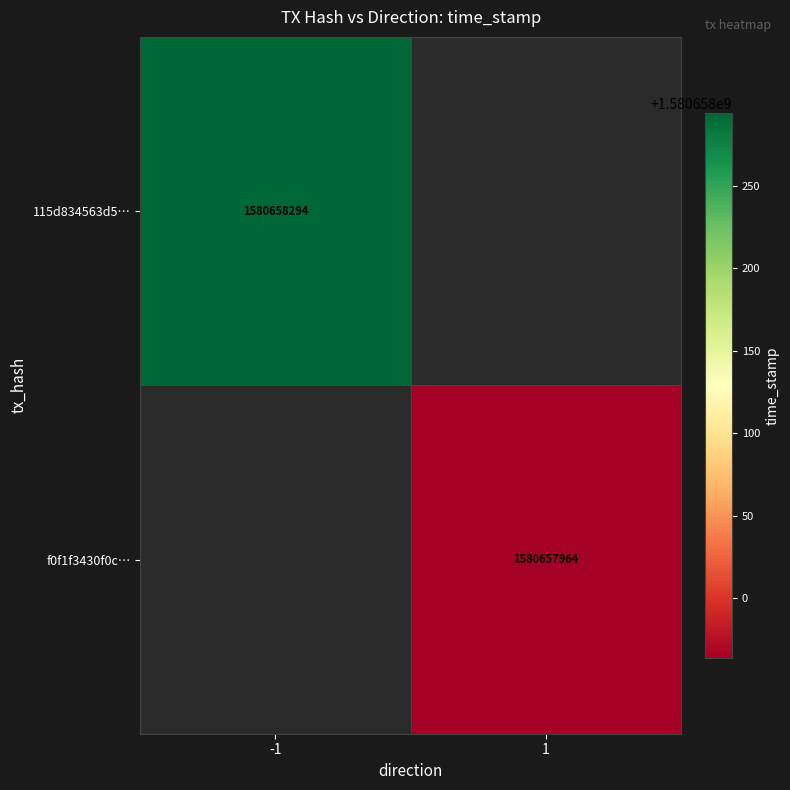

Reading left to right, extract all data points from this chart.

115d834563d56e4b6b90a4c5dfe3ac6bd909253: 0=-1	1=1580658294
f0f1f3430f0cd49404feec6a22c064e1b2586c3: 0=1	1=1580657964